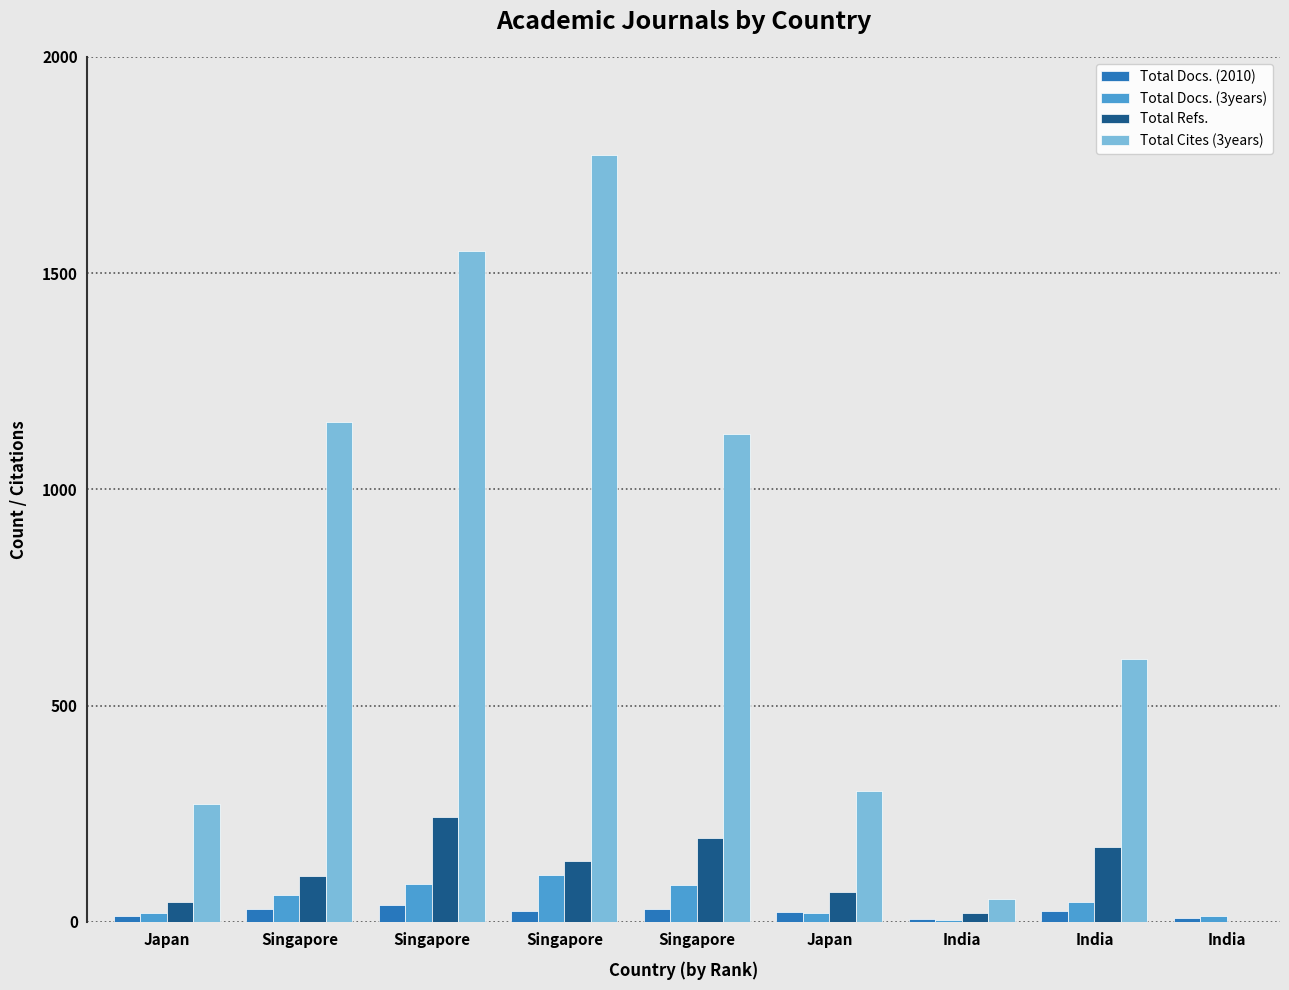

What is the spread (max minus min) of values at Japan?

259